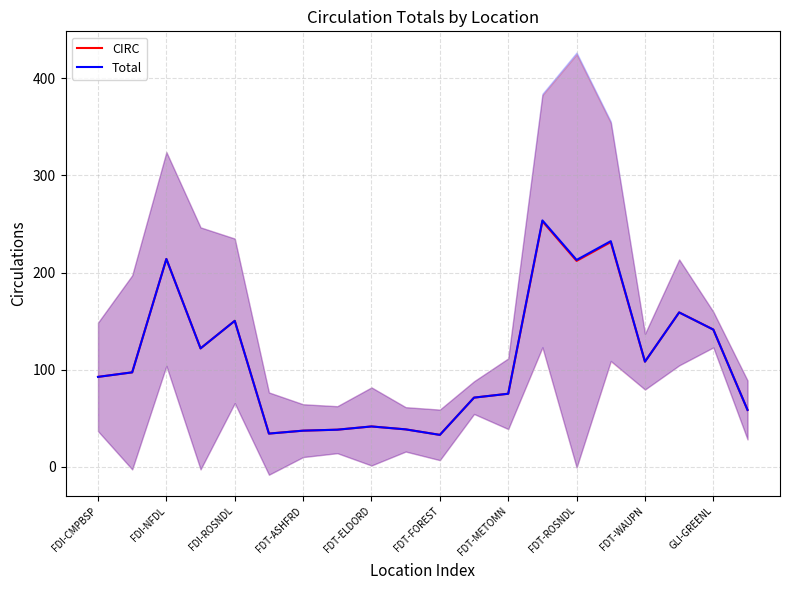

What is the maximum value for Total?

253.7